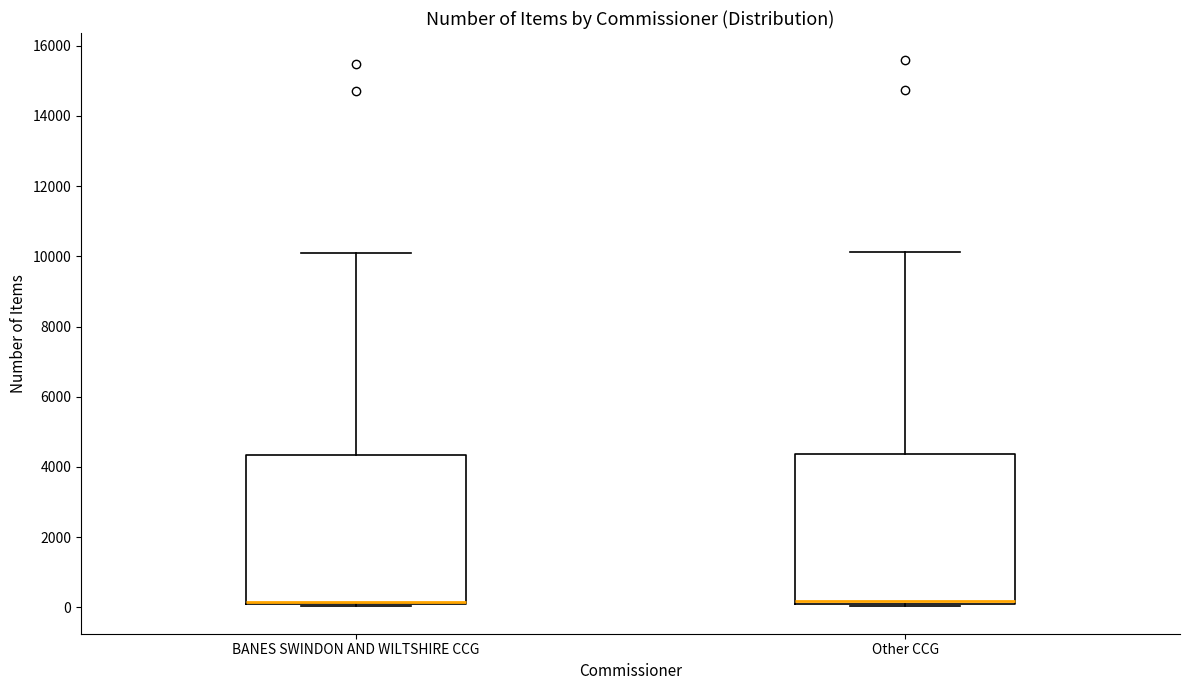

Where does the upper whisker of the box for Other CCG end on the y-axis? The values are not printed on the chart, so give them approximately, as read against the axis.

10200